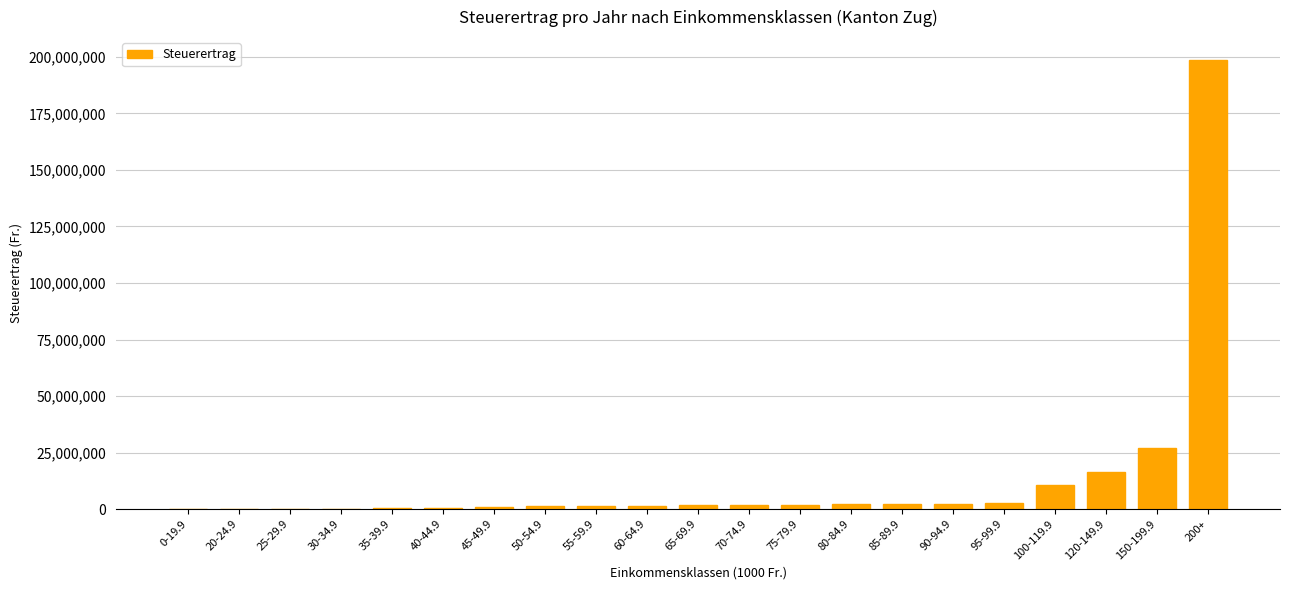

Which category has the highest value across all series?

200+